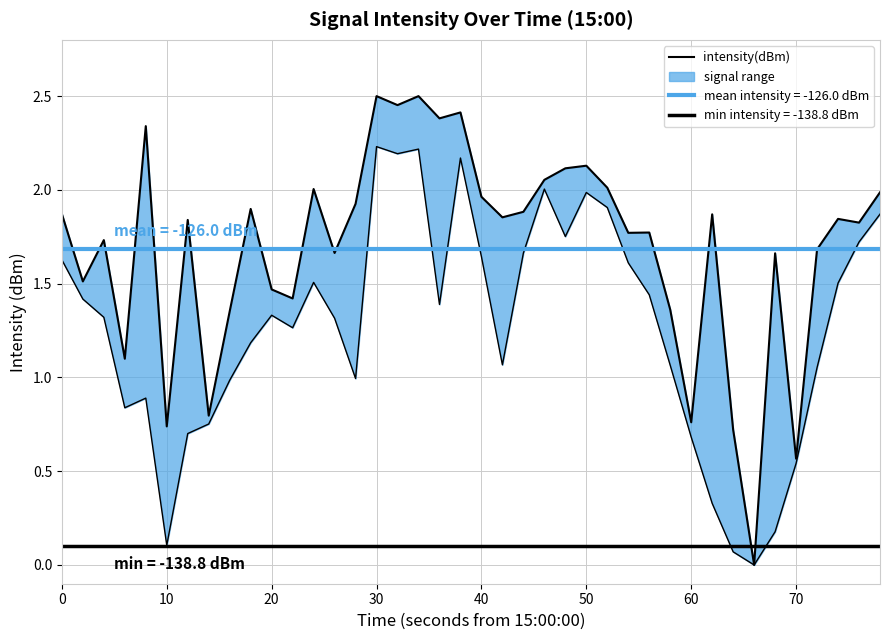

Reading left to right, list all the values displayed in this chart.

1.9	1.5	1.7	1.1	2.3	0.7	1.8	0.8	1.4	1.9	1.5	1.4	2.0	1.7	1.9	2.5	2.5	2.5	2.4	2.4	2.0	1.9	1.9	2.1	2.1	2.1	2.0	1.8	1.8	1.4	0.8	1.9	0.7	0.0	1.7	0.6	1.7	1.8	1.8	2.0